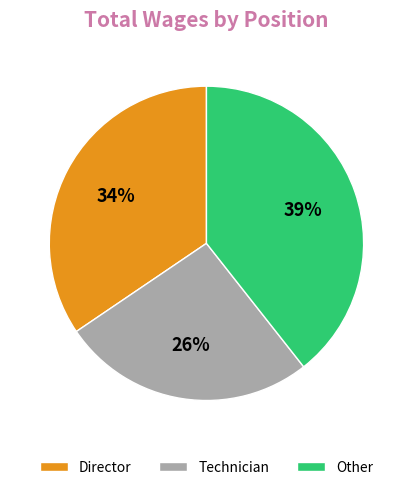

Is there a majority slice in this chart?

No